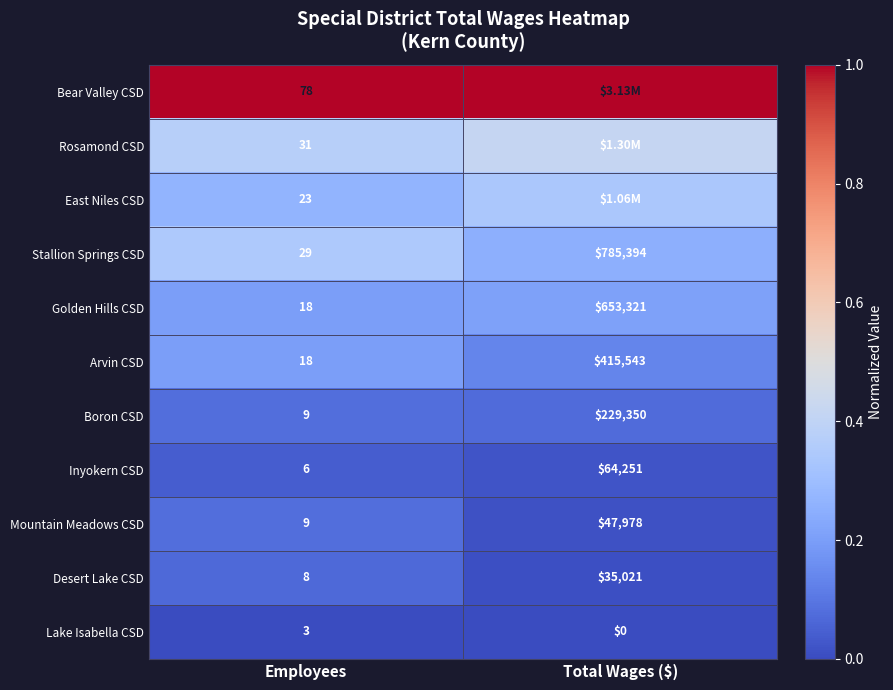

At which label is Desert Lake CSD closest to 17514?

Employees